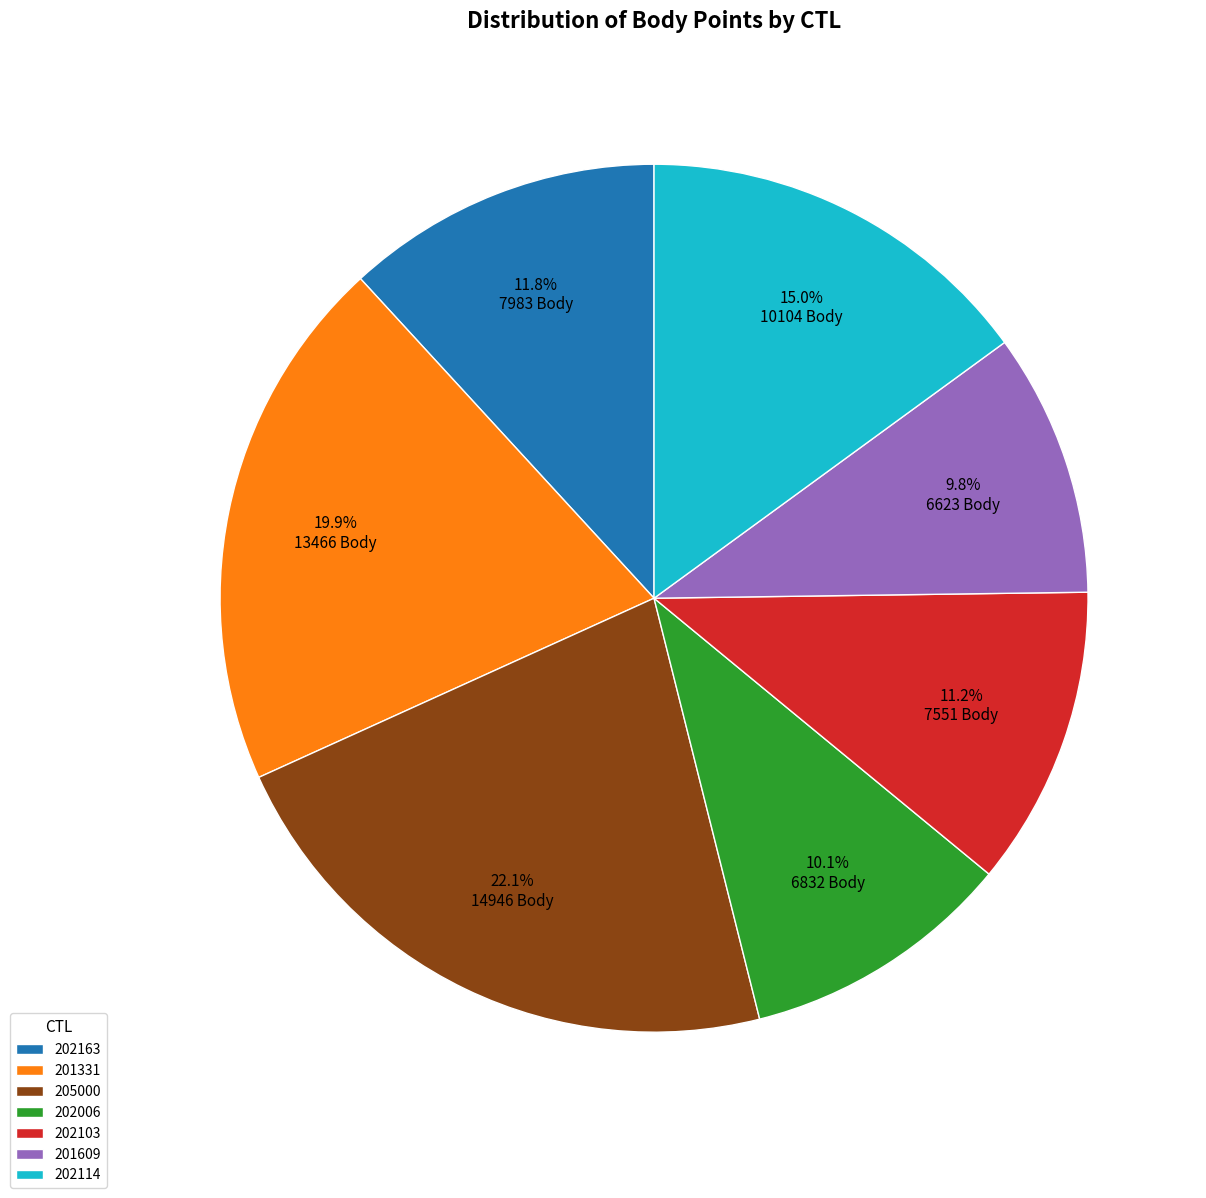

The 201609 slice represents 10% of the pie. True or false?

True